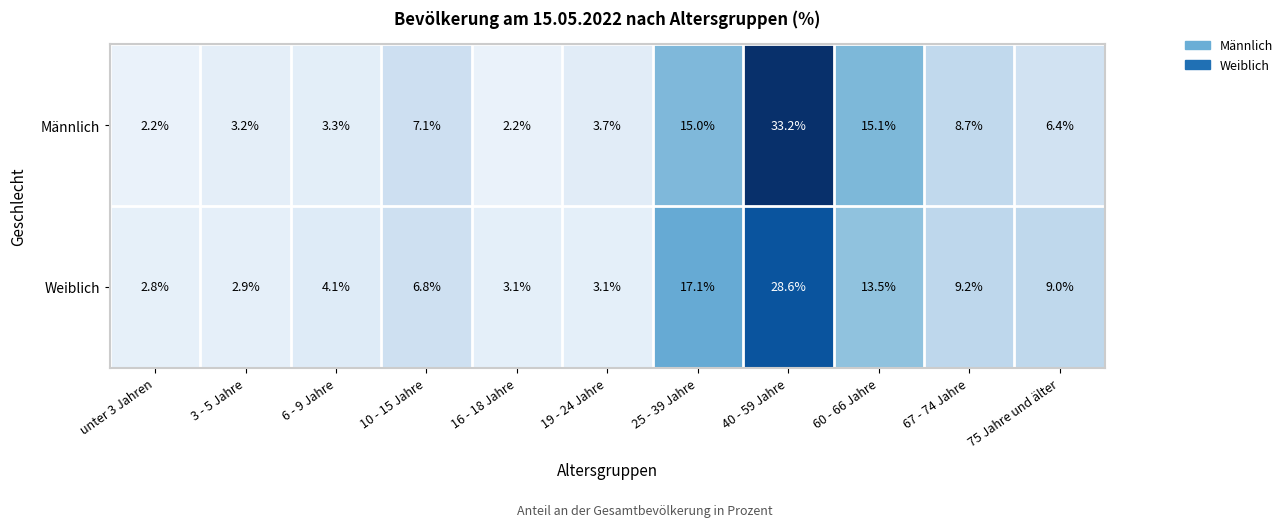

Rank the series by their average value, from highest to lowest.

Weiblich, Männlich